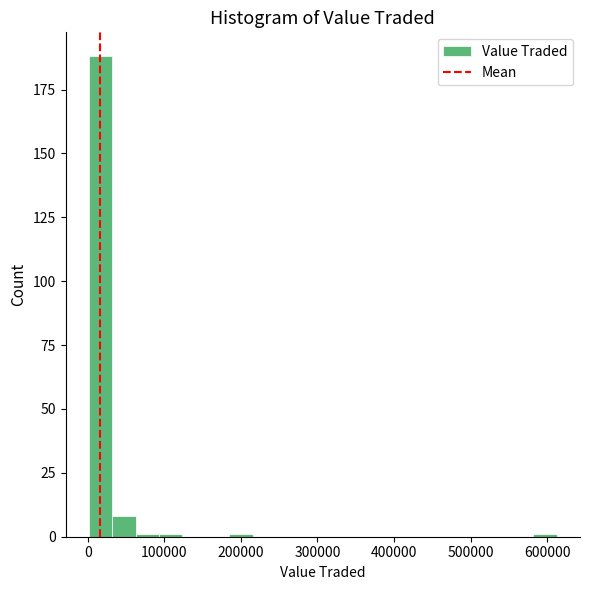

Read against the x-axis, roughly where is the centre of the tallest bar?

20000